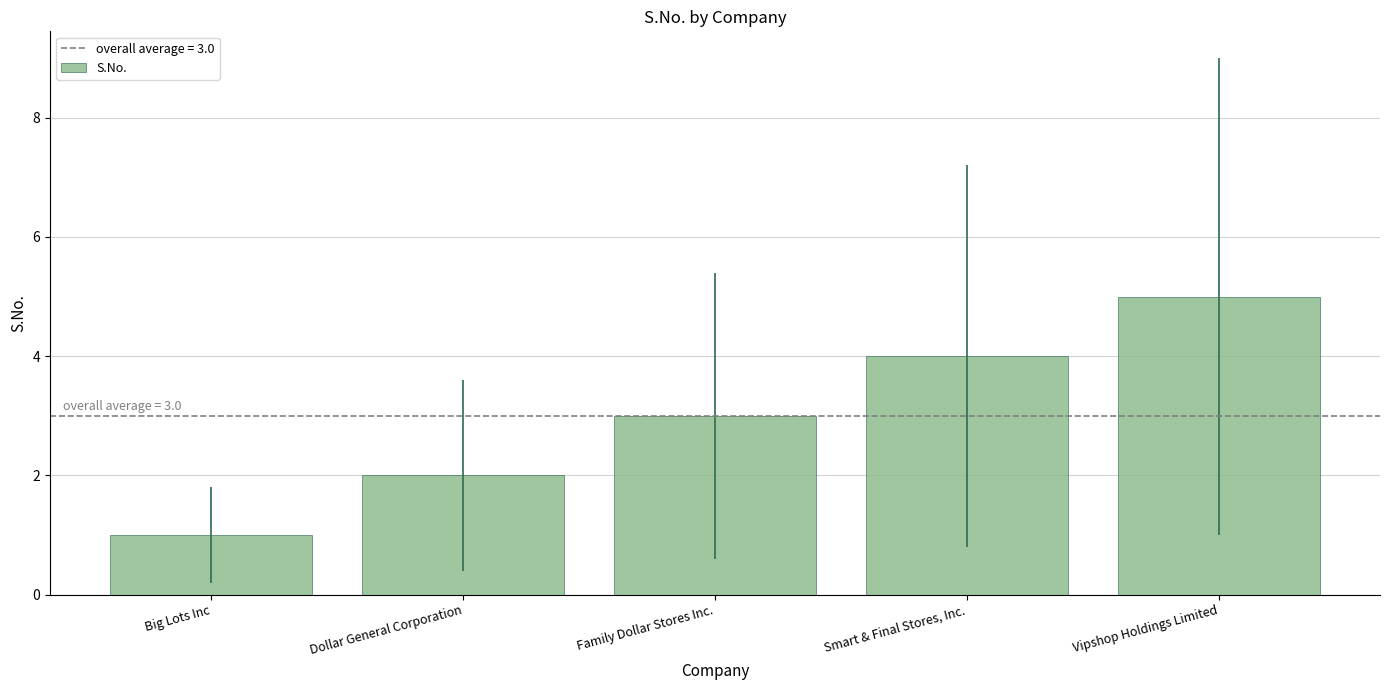

Rank the categories by value from lowest to highest.

Big Lots Inc, Dollar General Corporation, Family Dollar Stores Inc., Smart & Final Stores, Inc., Vipshop Holdings Limited